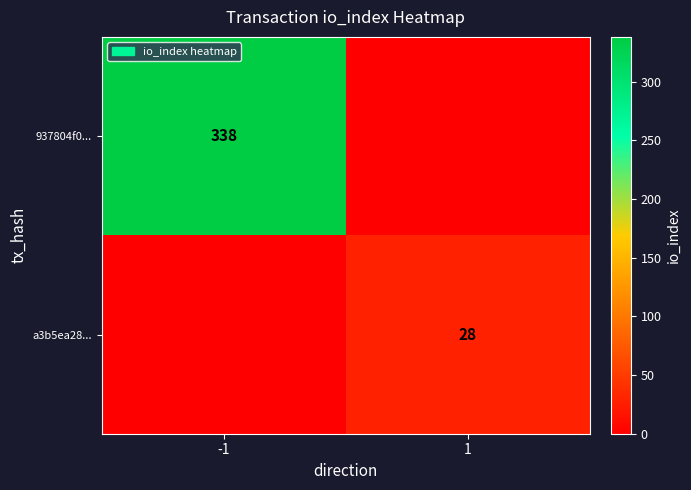

Which has a higher value, 1 or -1?

-1